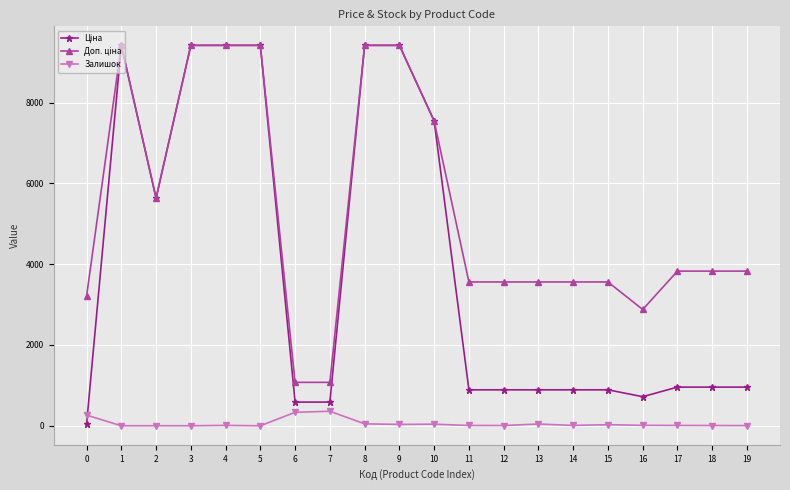

What is the maximum value shown in the chart?

9416.9